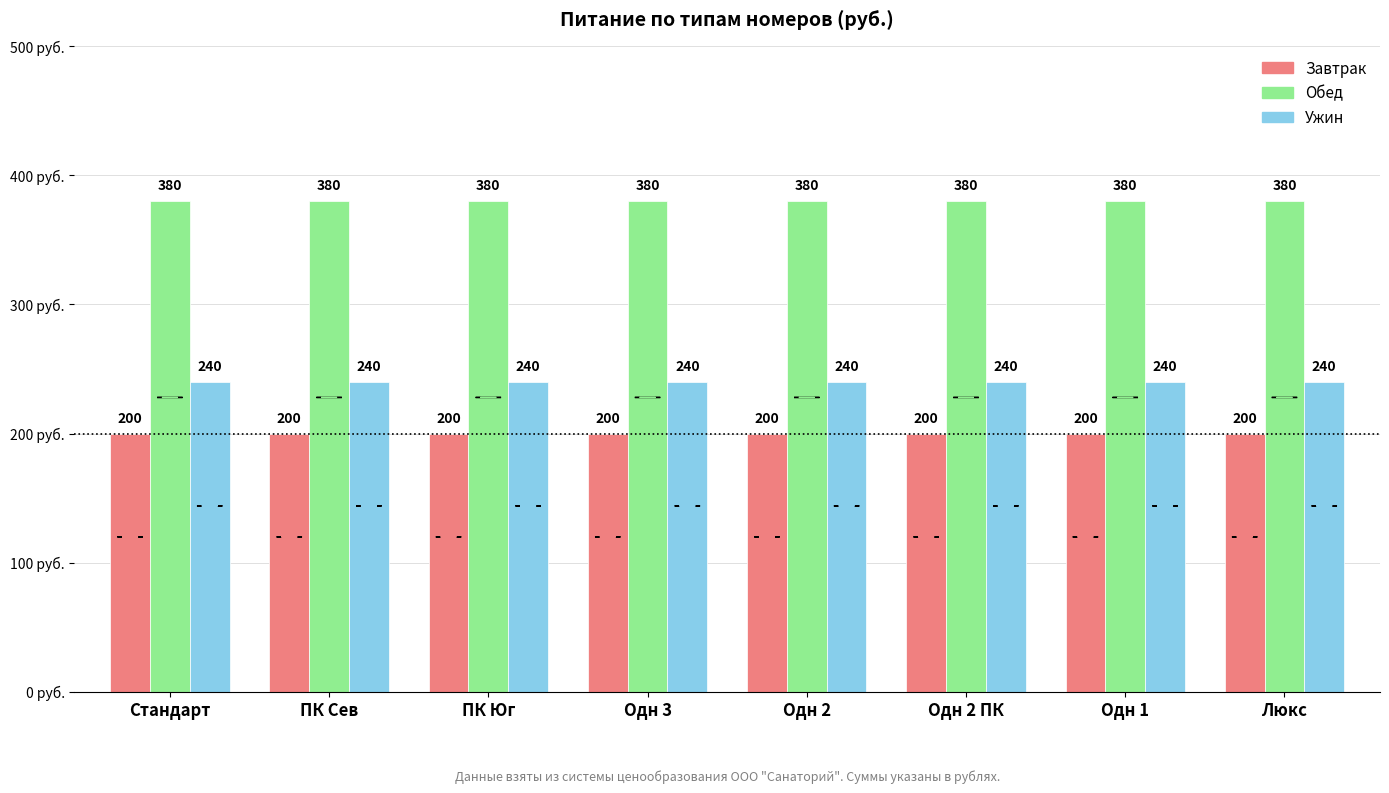

What is the approximate value of Обед at ПК Юг?

380